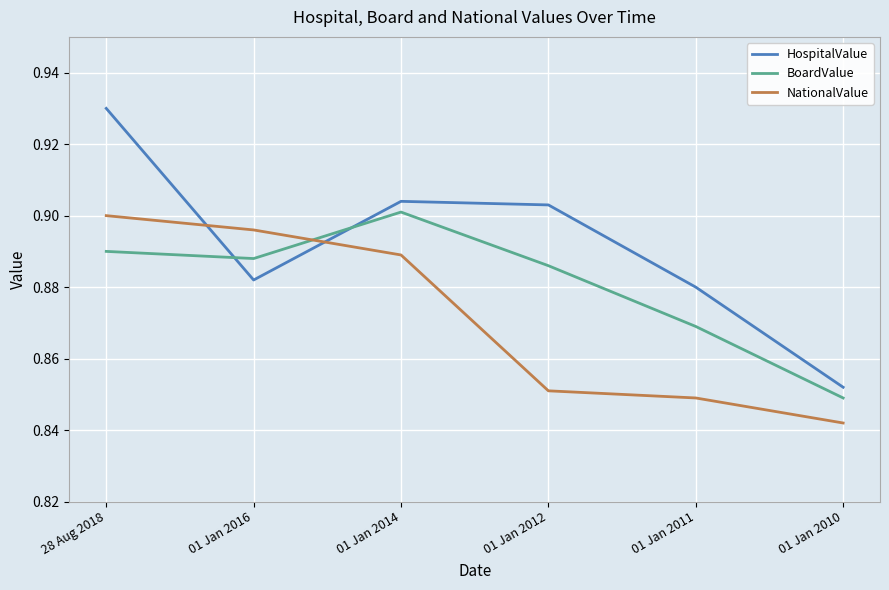

What is the total value across all series at 01 Jan 2010?

2.5